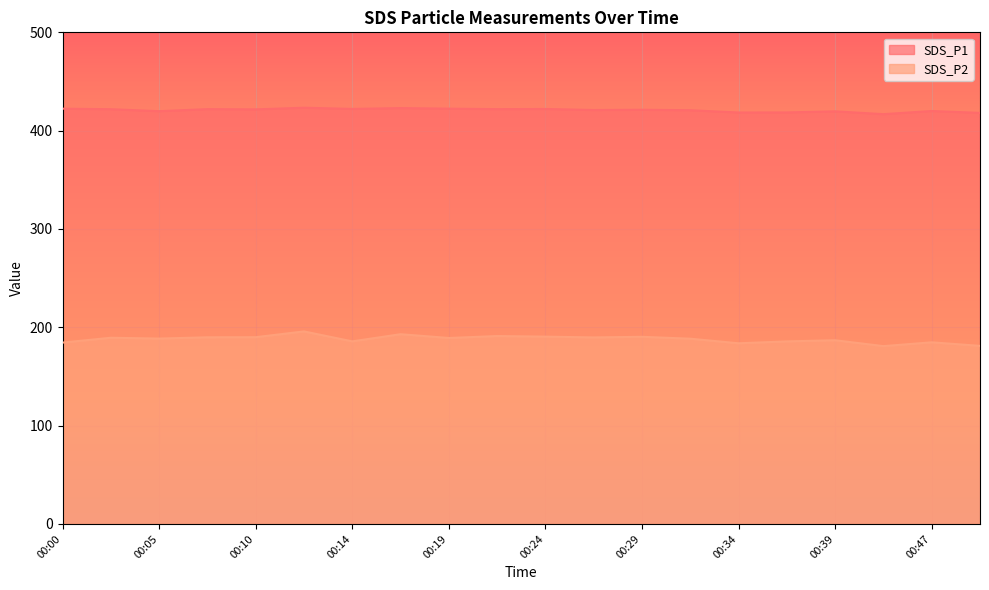

Where does the SDS_P1 series first go above 421?

00:00